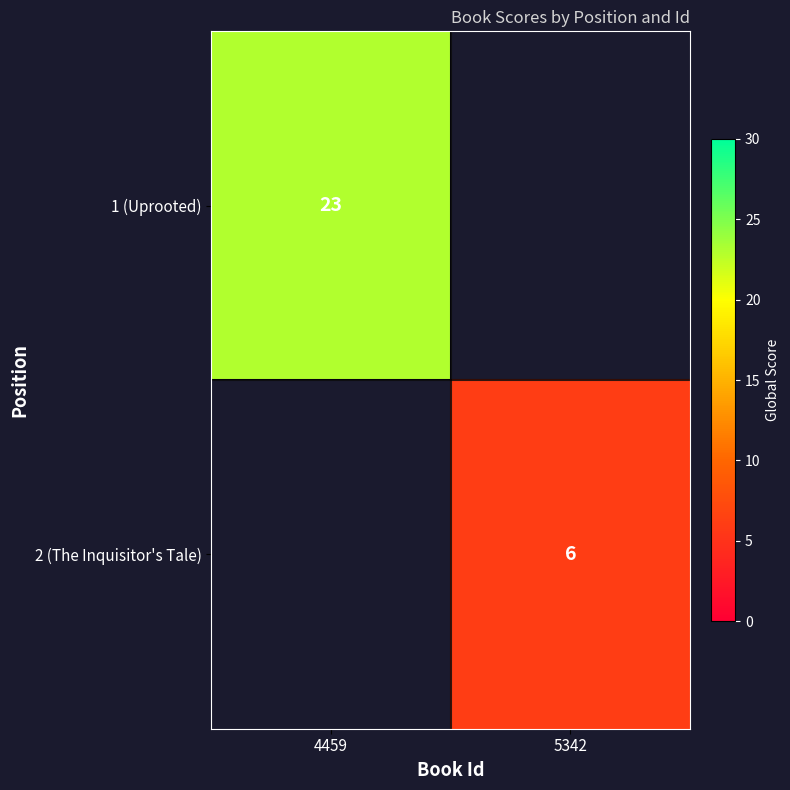

Is it true that 1 (Uprooted) equals 23 at 4459?

True